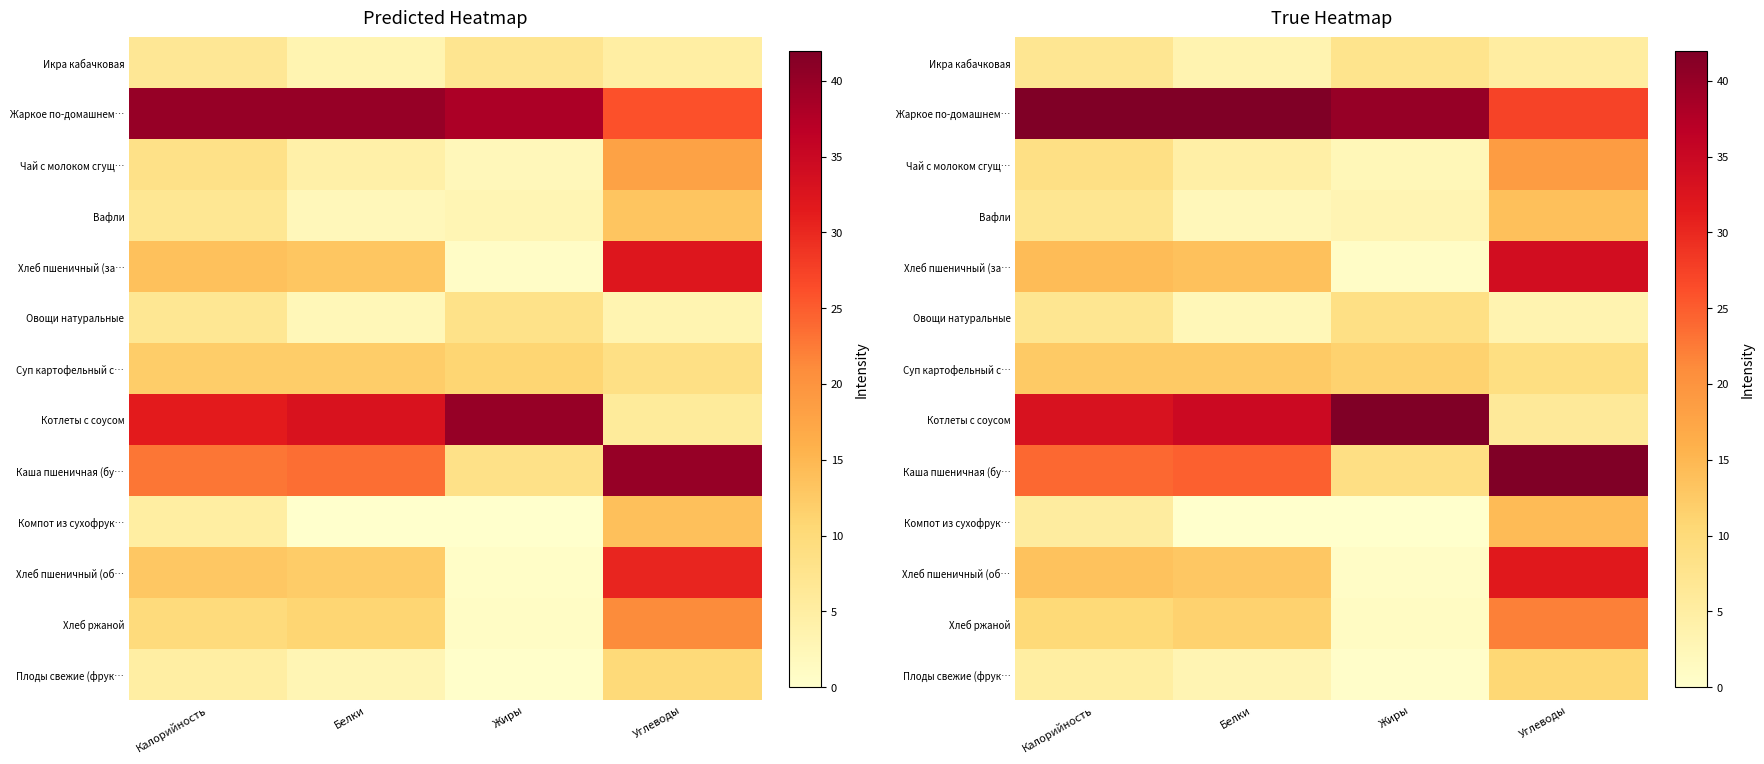

Count the number of categories in the chart.

4